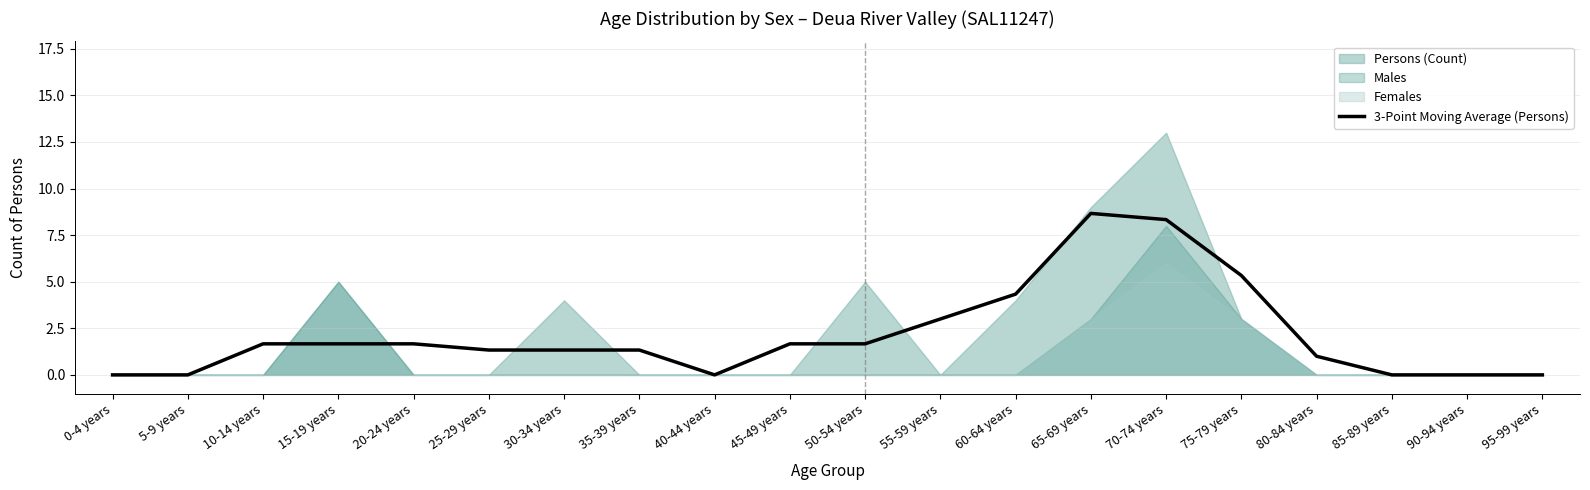

How many values are below 1?

6